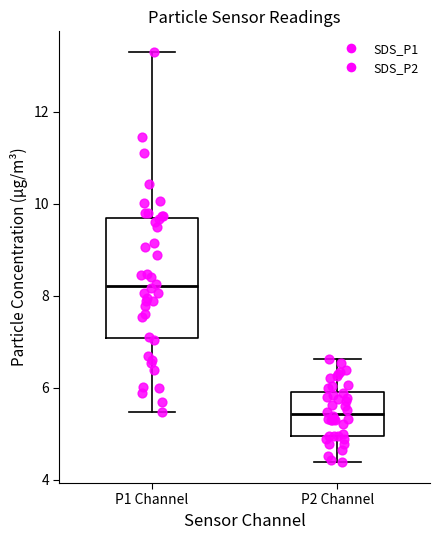

Which box has the highest median line?

P1 Channel